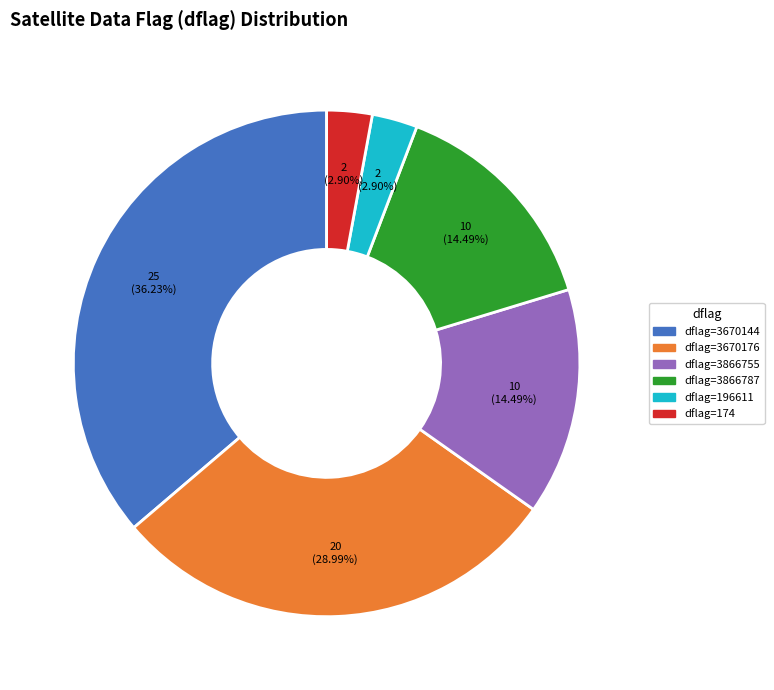

Is the sum of dflag=3866755 and dflag=3670144 greater than half?

Yes